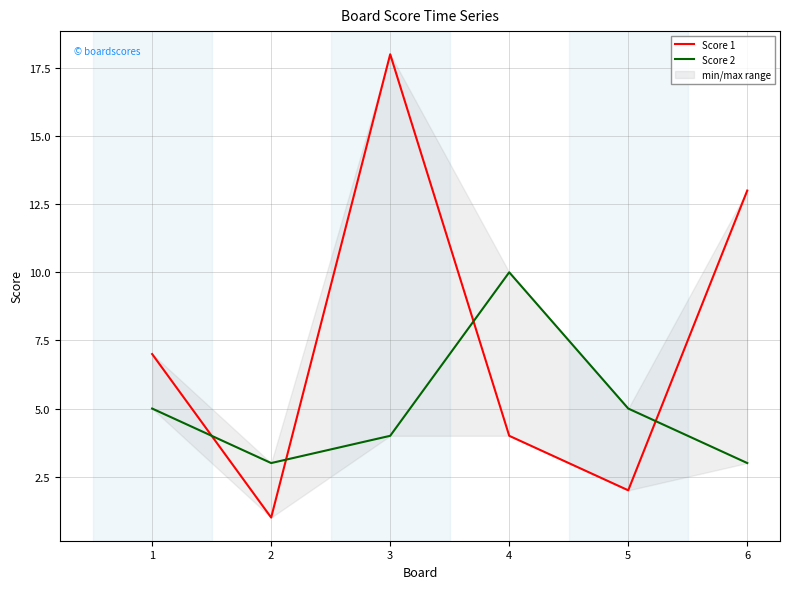

The value of Score 2 at 1 is 5. True or false?

True